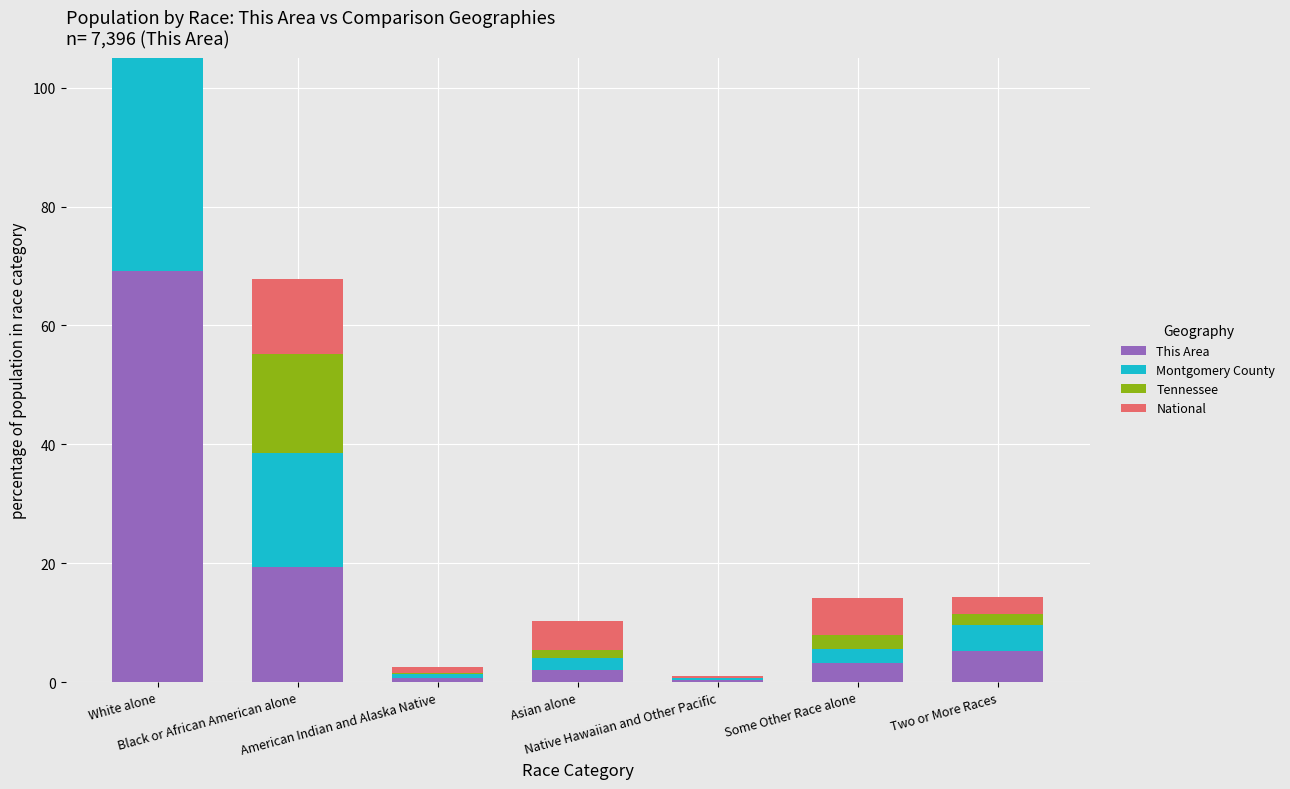

Rank the categories by This Area value from highest to lowest.

White alone, Black or African American alone, Two or More Races, Some Other Race alone, Asian alone, American Indian and Alaska Native, Native Hawaiian and Other Pacific